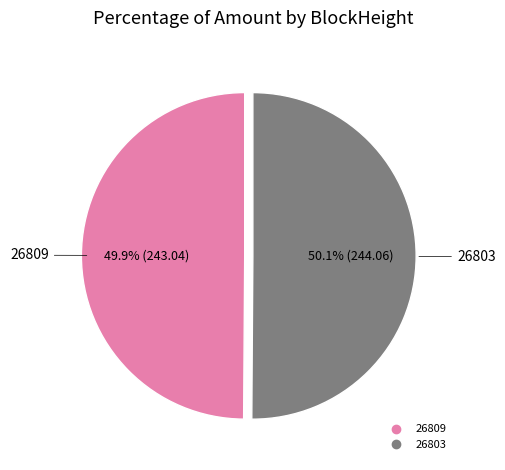

What percentage is NOT represented by 26809?

50.1%